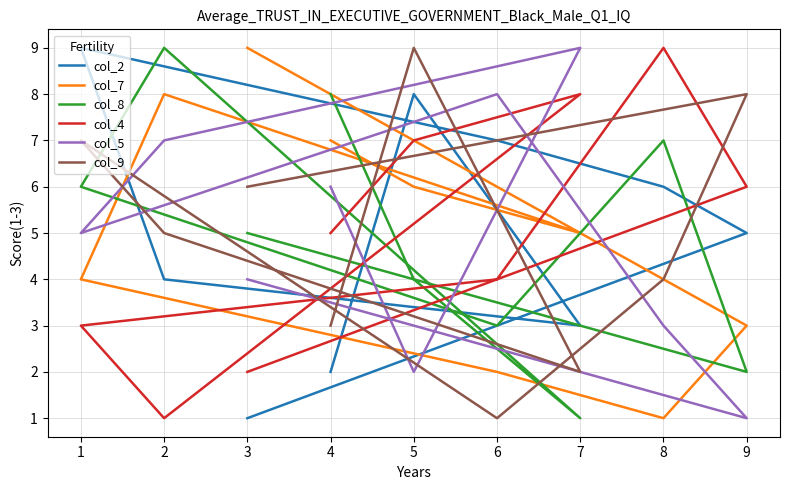

Between 1 and 3, which series saw the biggest shift?

col_2